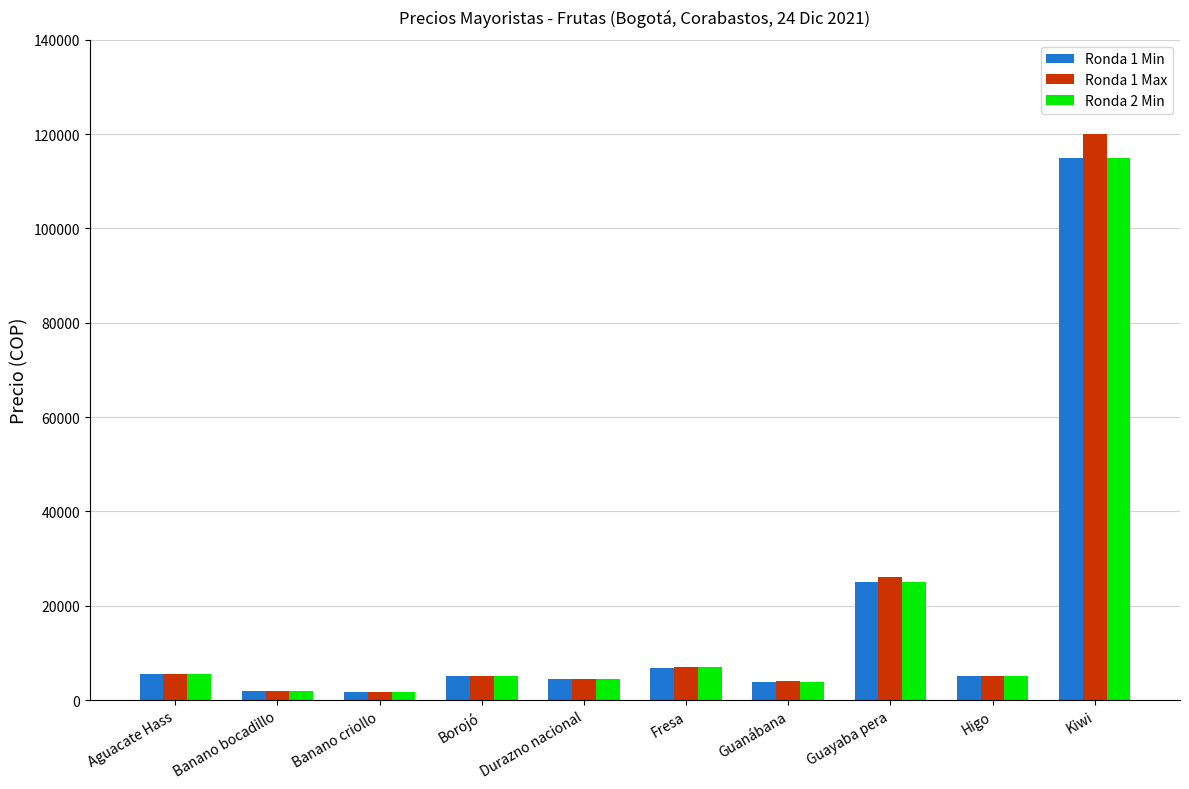

Is it true that Ronda 2 Min equals 5500 at Aguacate Hass?

True